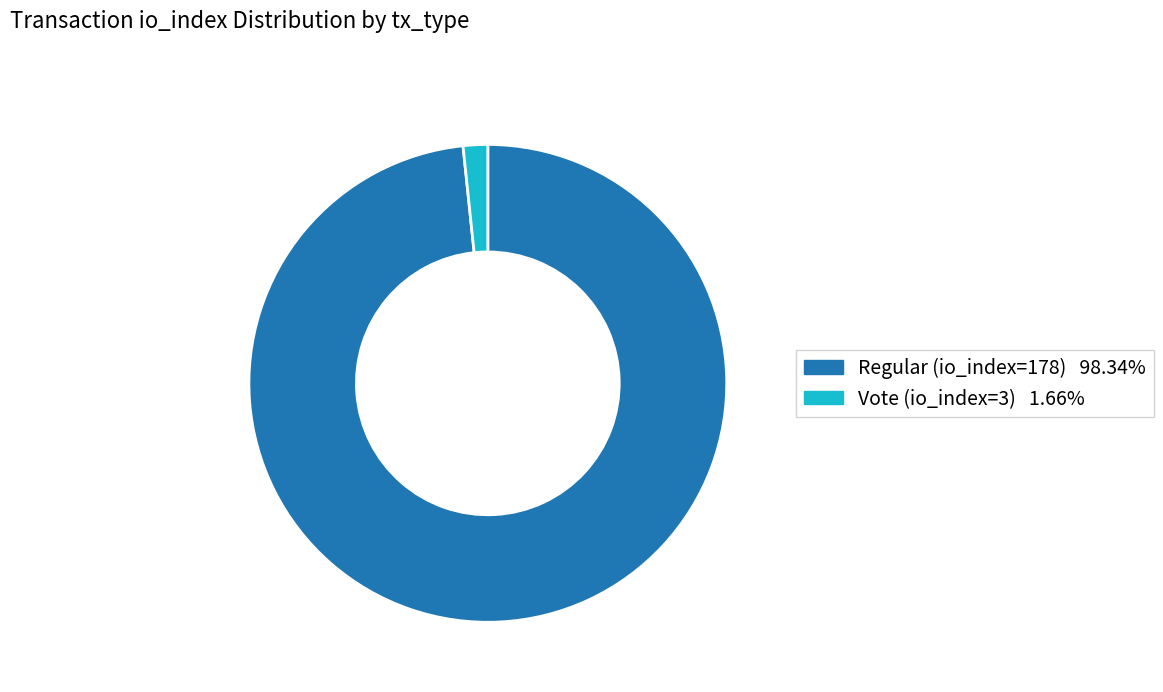

Does Vote (io_index=3) represent more than half of the total?

No